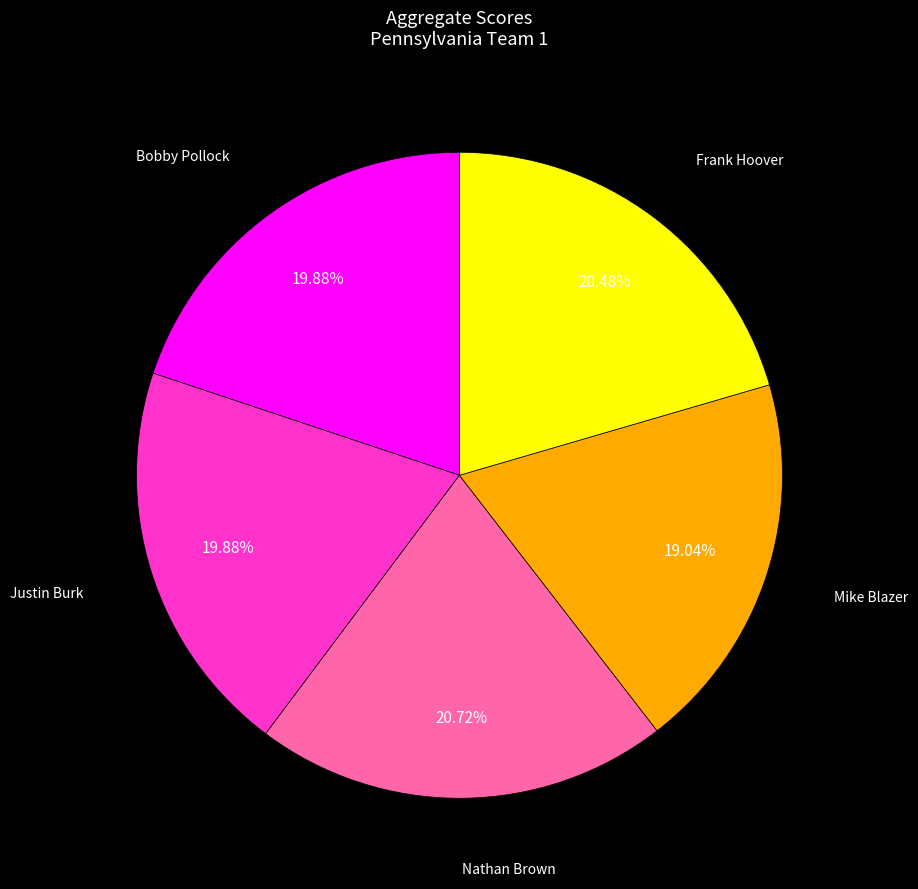

Which has a higher value, Bobby Pollock or Mike Blazer?

Bobby Pollock